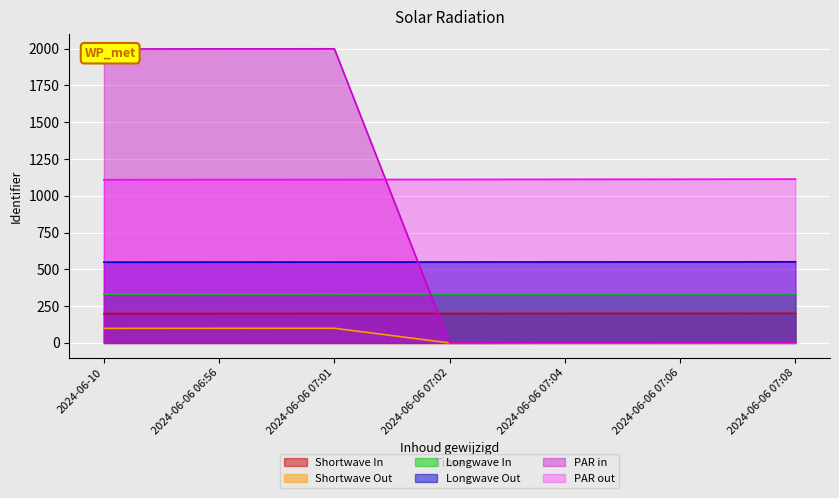

True or false: Longwave In has a value of 129.4 at 2024-06-06 06:56.

False